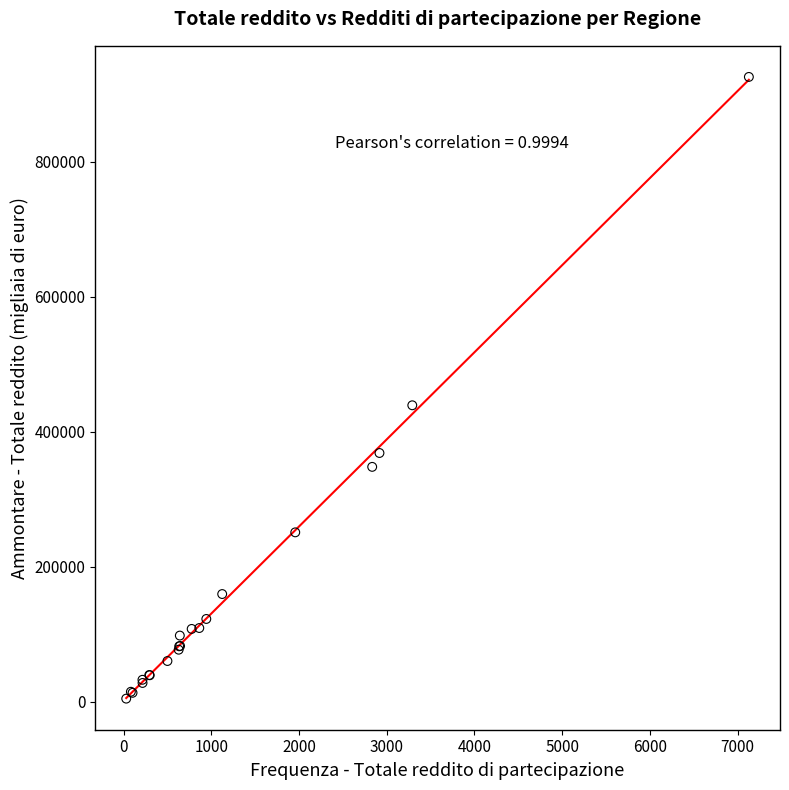

What Y value in the scatter plot is closest to 465085?

439131